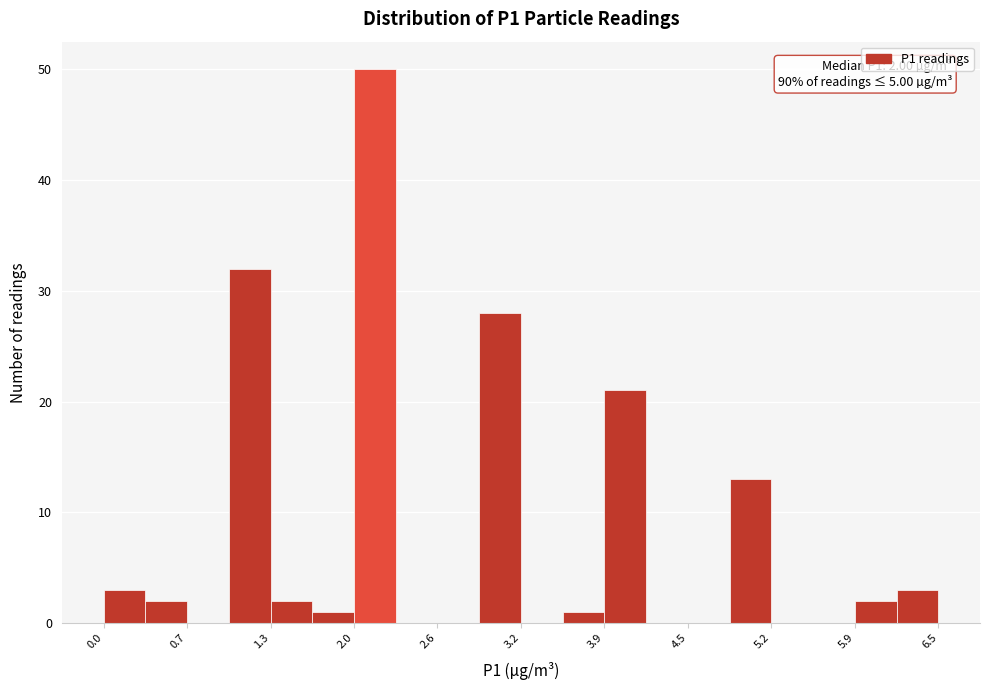

Around what value on the x-axis is the tallest bar? Give the approximate position of its centre, as read against the axis.

2.1